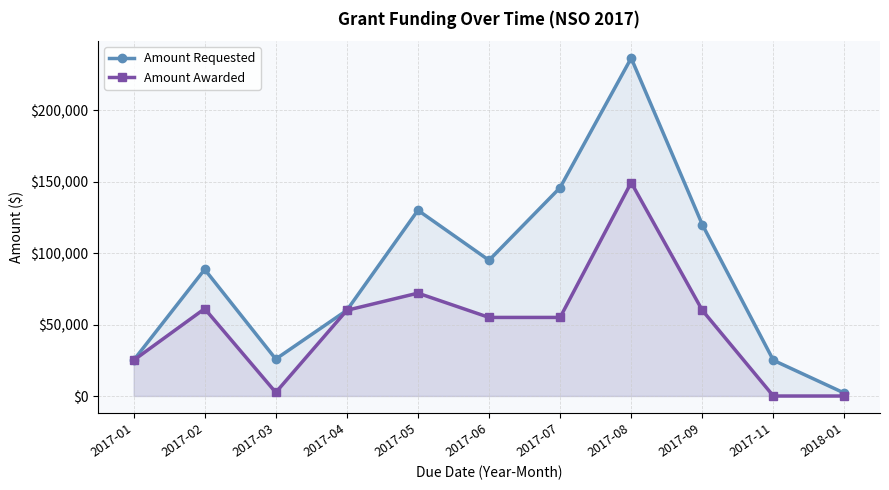

At which category does Amount Requested reach its first local valley?

2017-03